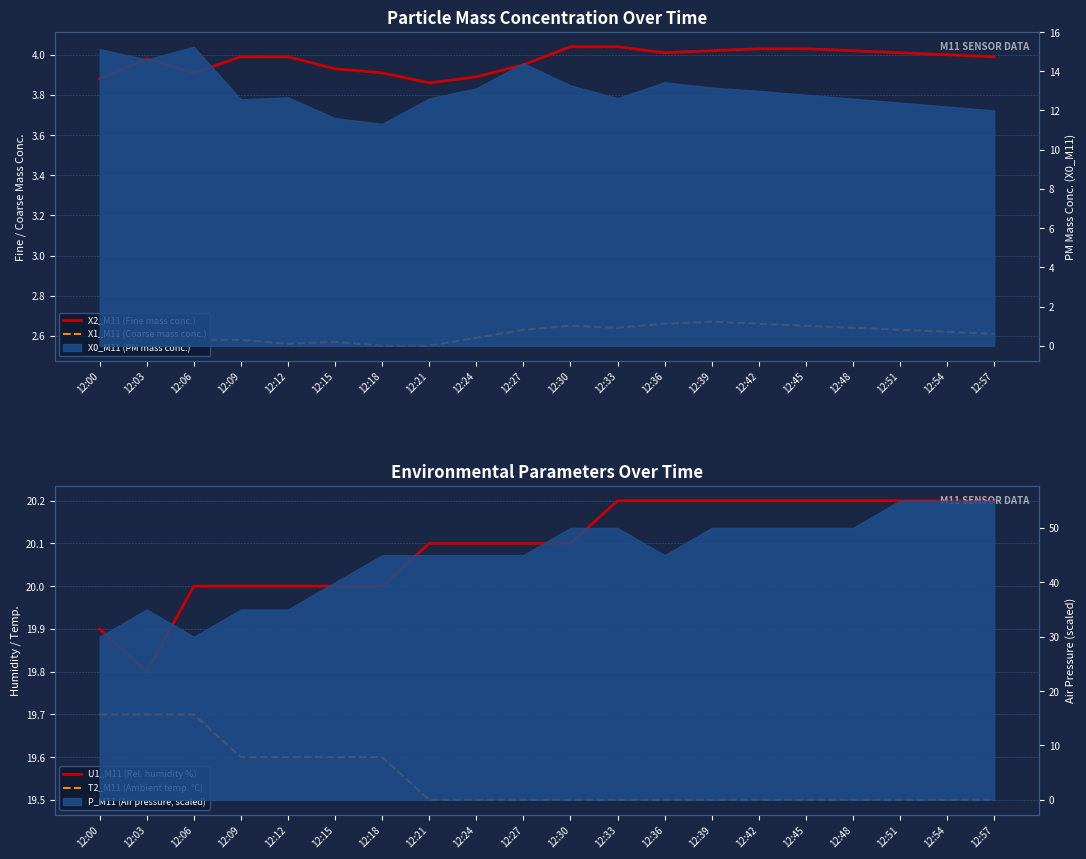

What is the sum of all T2_M11 (Ambient temp. °C) values?

391.0